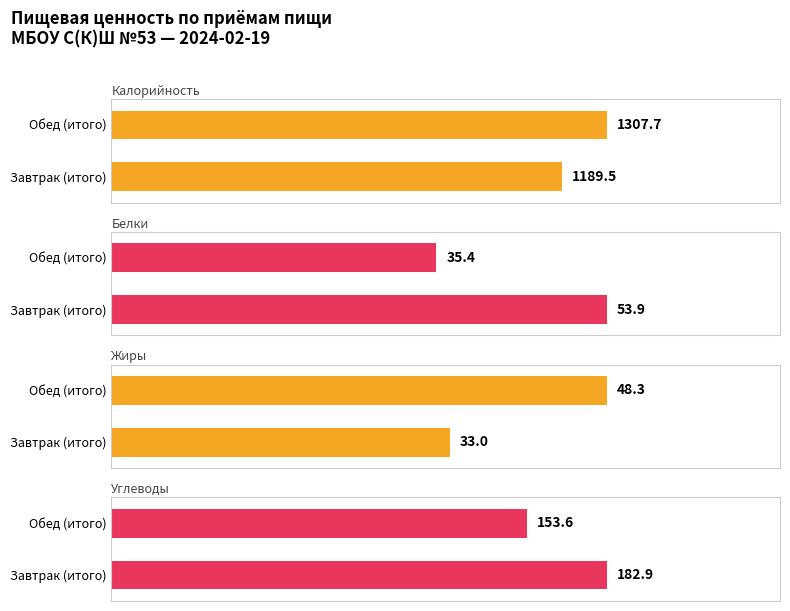

What is the average value of the Углеводы series?

168.3